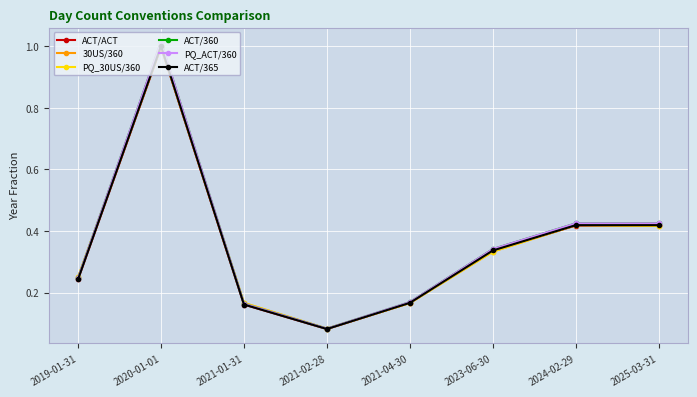

Does the chart have visible grid lines?

Yes